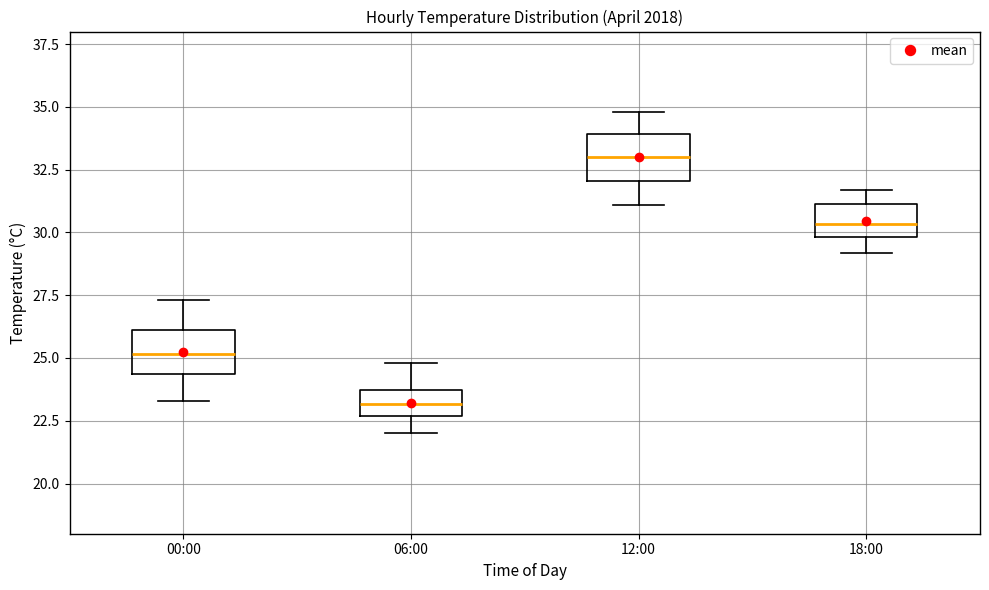

Which box has the lowest median line?

06:00